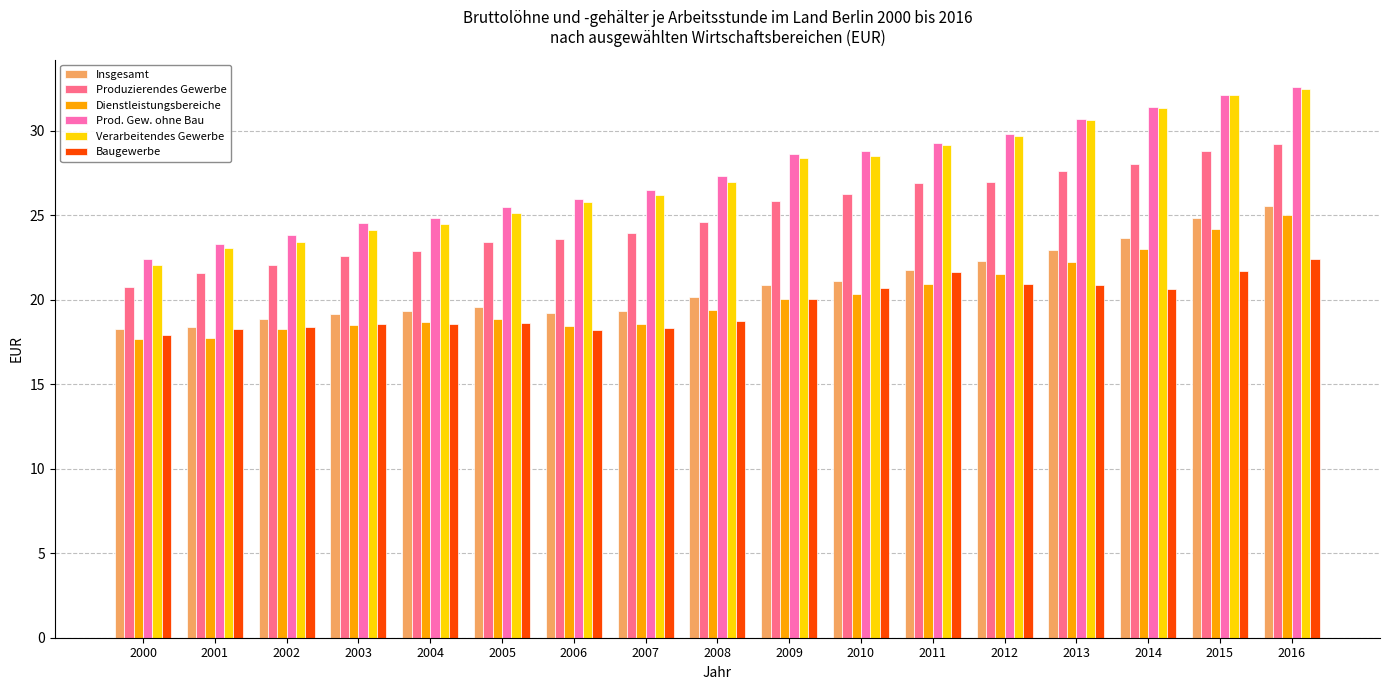

What is the value of the Baugewerbe bar at the 16th from the left?

21.7